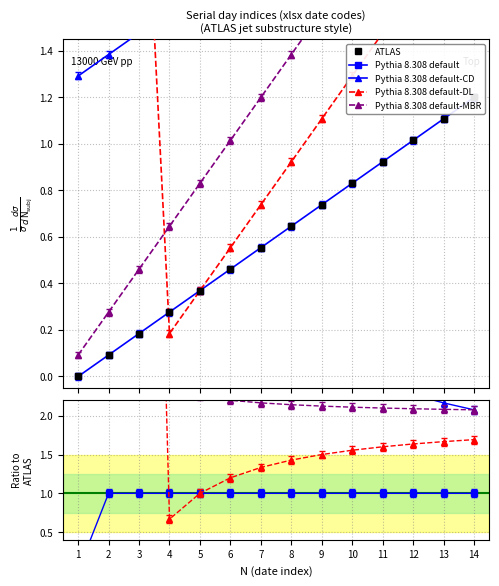

What value does the Pythia 8.308 default-MBR series have at 3?

2.5